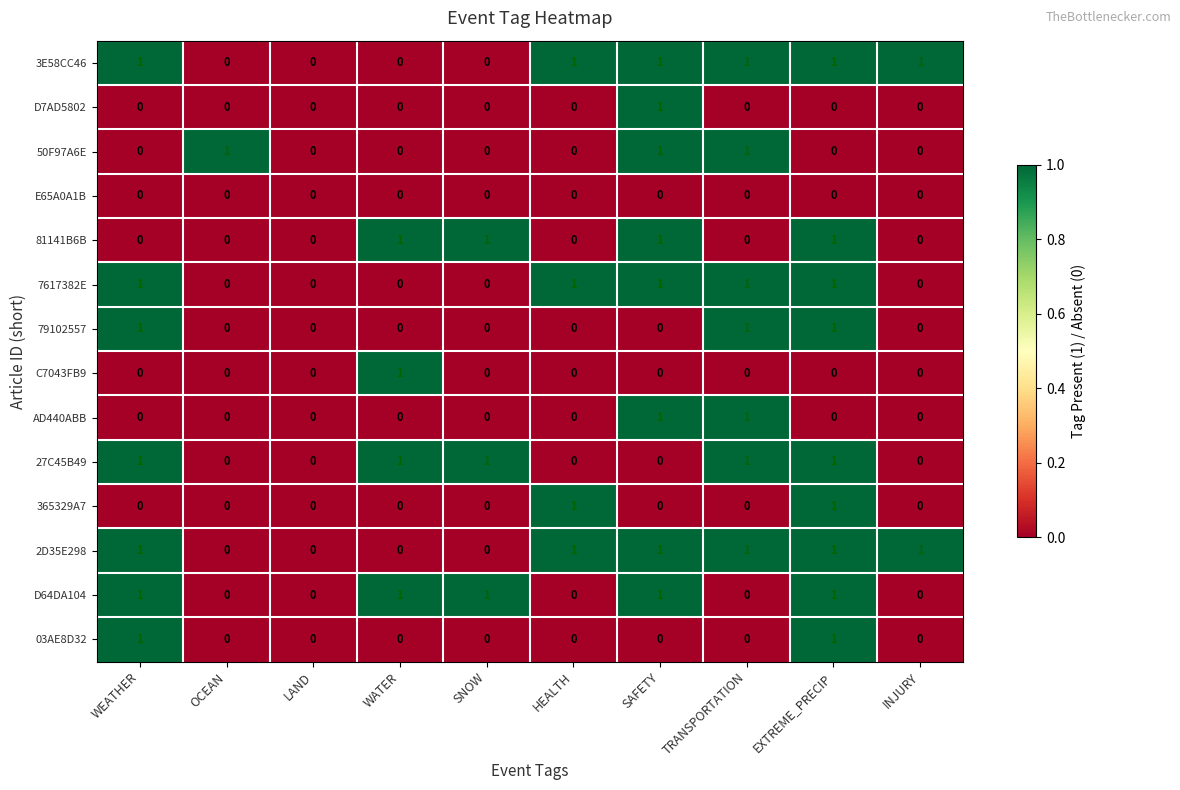

How many 365329A7 values are between 0 and 1?

10